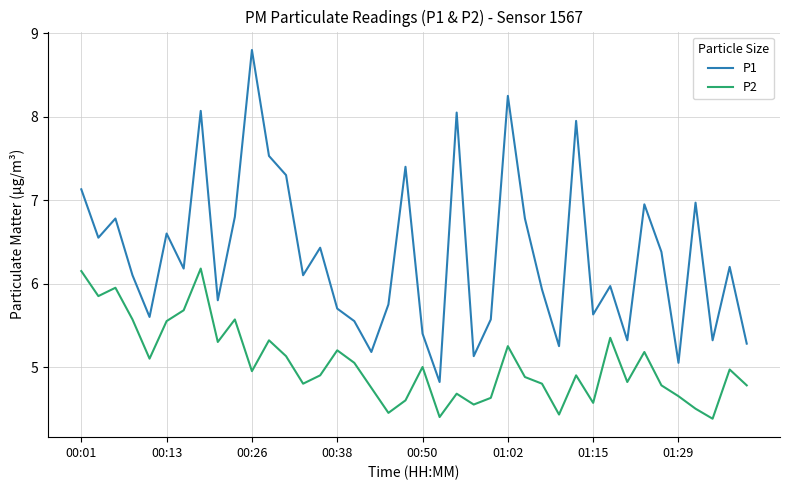

What is the difference between the maximum and minimum values in the P2 series?

1.8